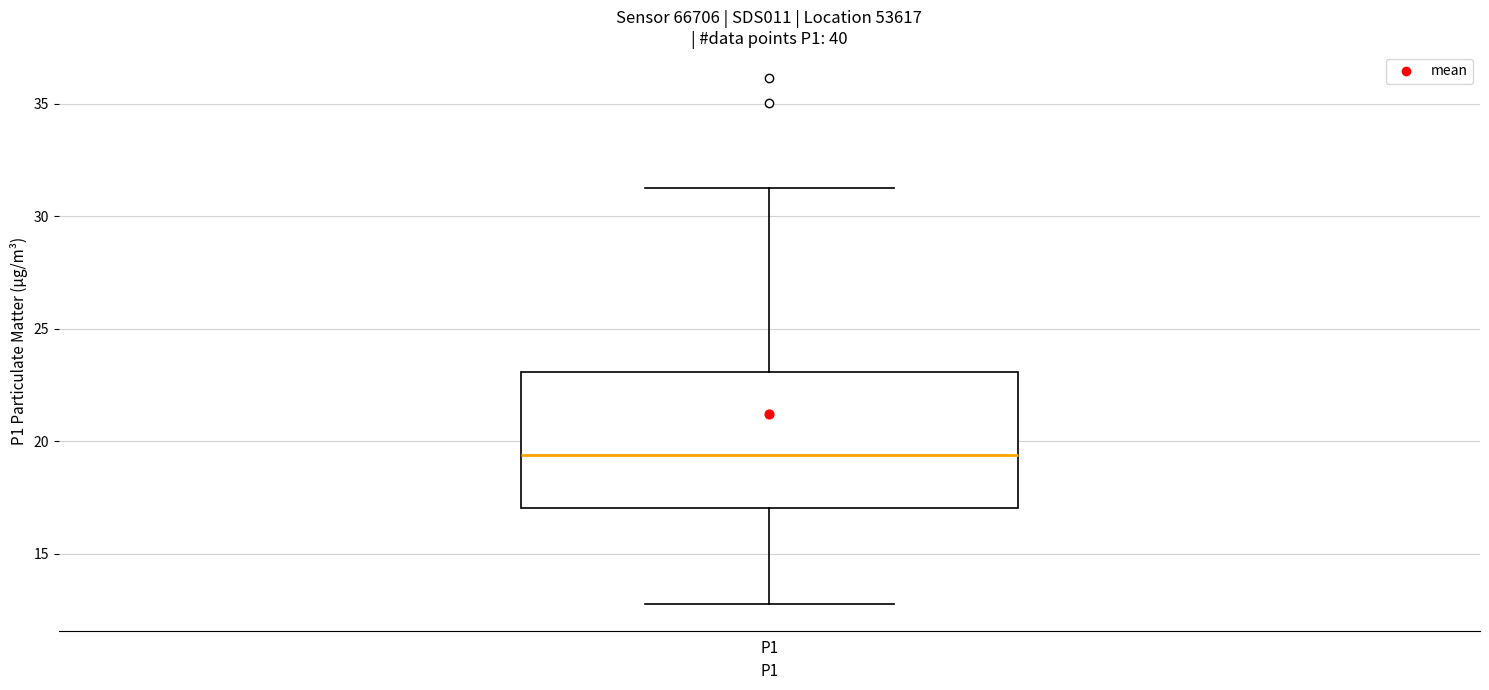

Transcribe this box plot: give where the median line is, the range the box spans, and where the two whiskers end, as read against the y-axis. The values are not printed on the chart, so give them approximately, as read against the axis.

median 19.5, box 17.0 to 23.0, whiskers 13.0 to 31.5